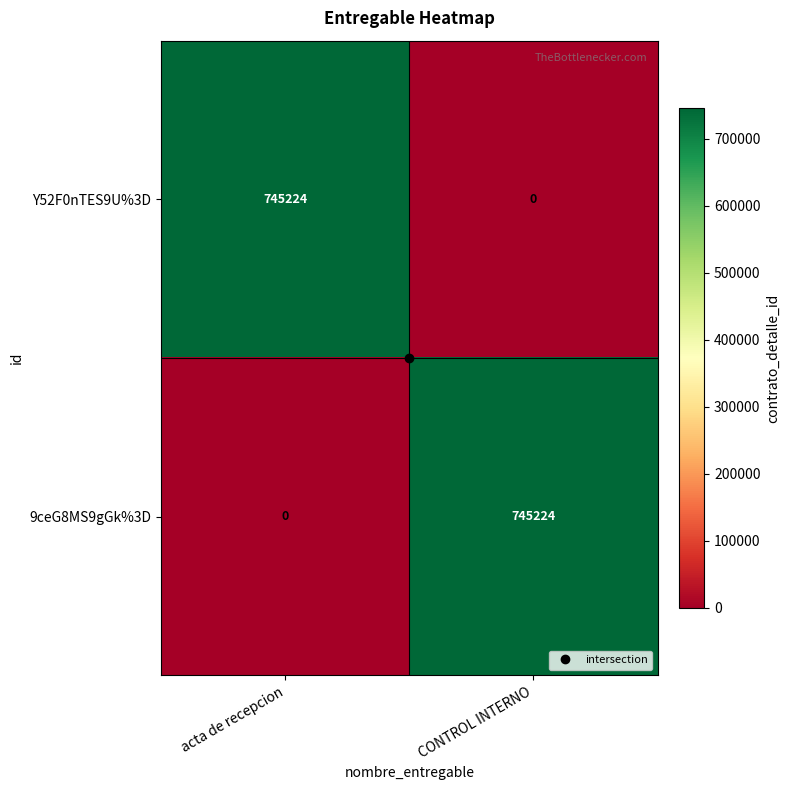

What is the spread (max minus min) of values at acta de recepcion?

745224